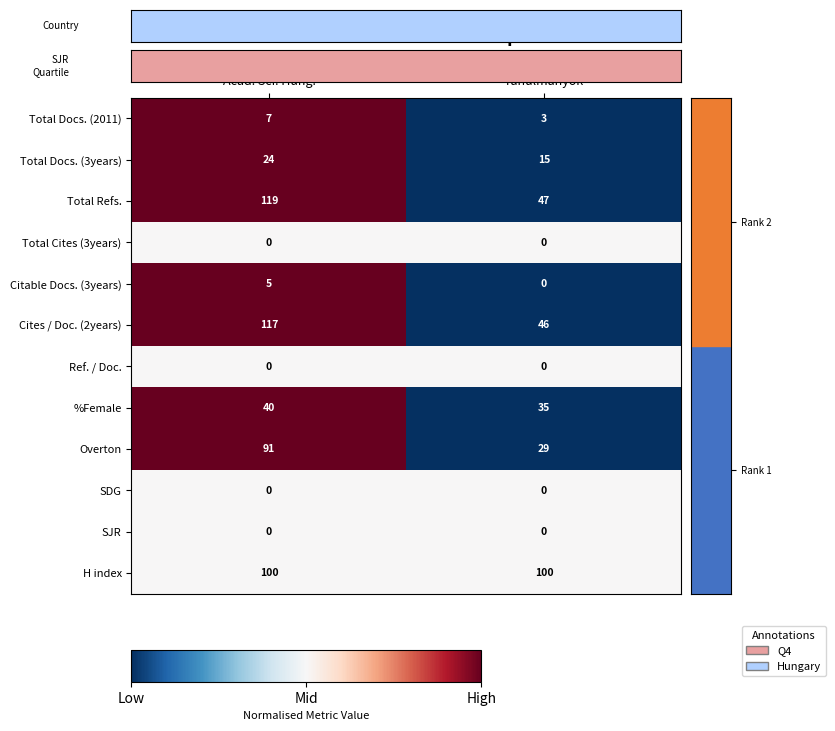

What is the difference between the highest and lowest values at Antik
Tanulmanyok?

100